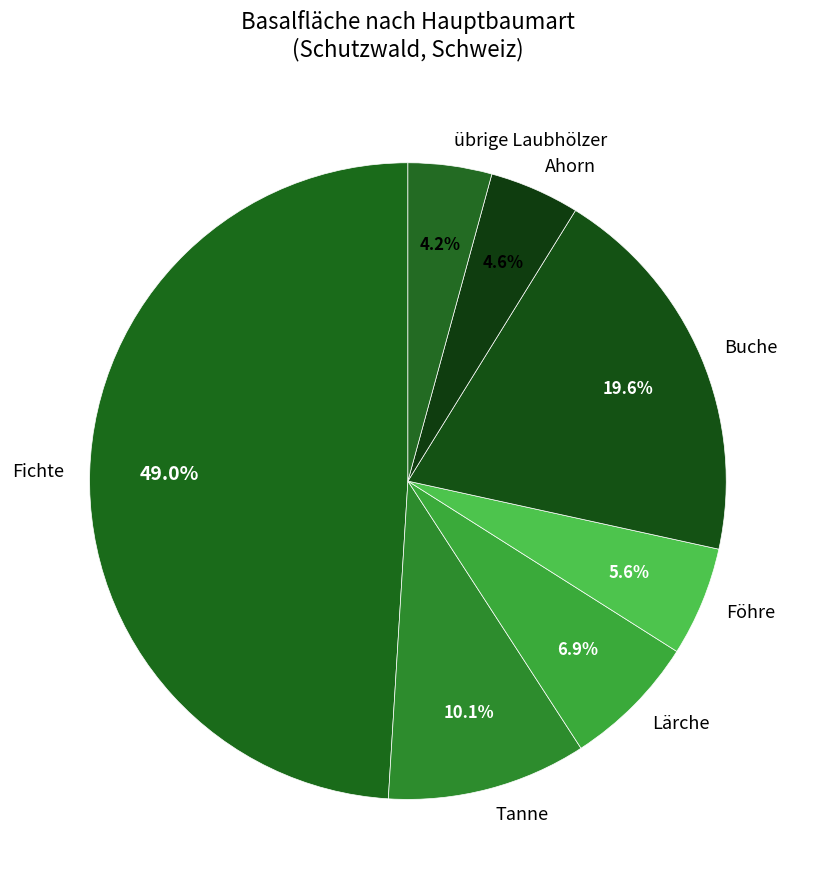

To the nearest percent, what is the combined percentage of übrige Laubhölzer and Fichte?

53%